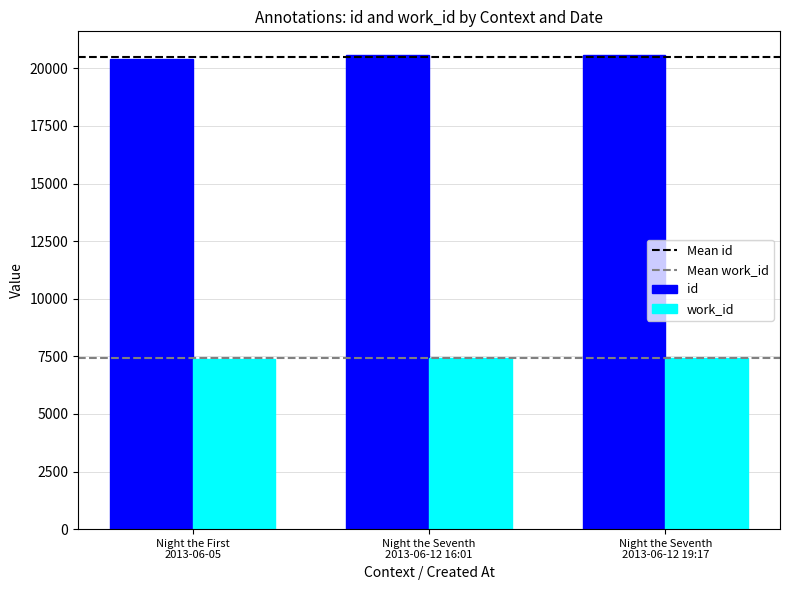

Which series has the largest total across all categories?

id